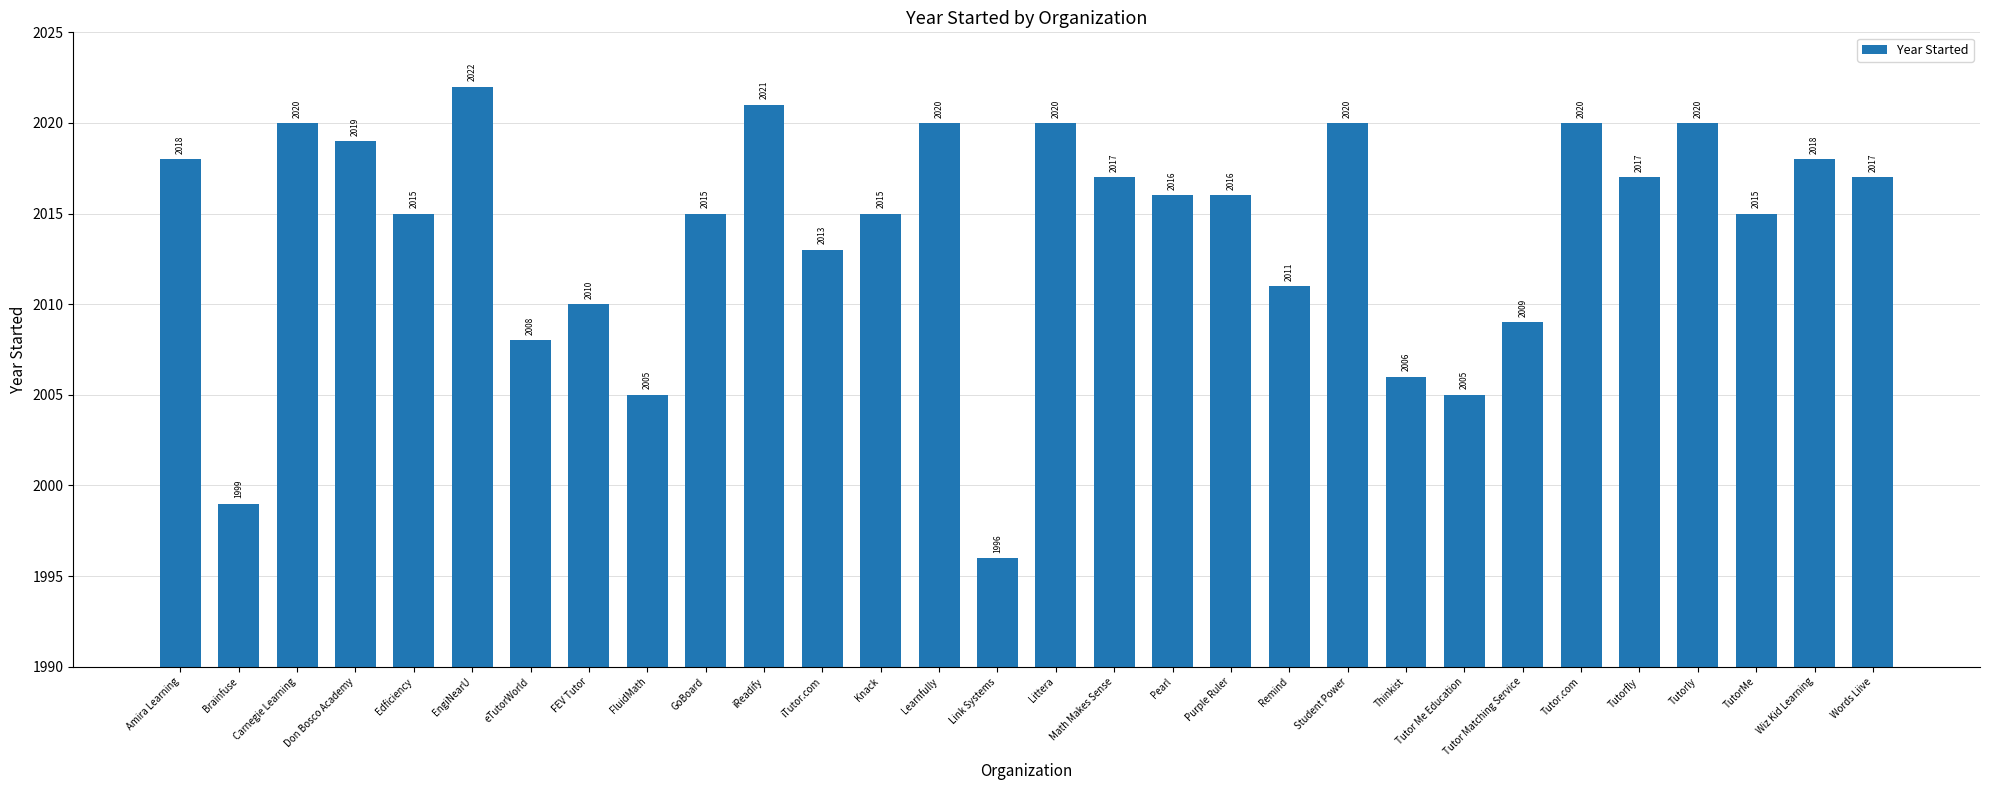

Reading right to left, transcribe all the data shown in this chart.

Words Liive=2017	Wiz Kid Learning=2018	TutorMe=2015	Tutorly=2020	Tutorfly=2017	Tutor.com=2020	Tutor Matching Service=2009	Tutor Me Education=2005	Thinkist=2006	Student Power=2020	Remind=2011	Purple Ruler=2016	Pearl=2016	Math Makes Sense=2017	Littera=2020	Link Systems=1996	Learnfully=2020	Knack=2015	iTutor.com=2013	iReadify=2021	GoBoard=2015	FluidMath=2005	FEV Tutor=2010	eTutorWorld=2008	EngiNearU=2022	Edficiency=2015	Don Bosco Academy=2019	Carnegie Learning=2020	Brainfuse=1999	Amira Learning=2018